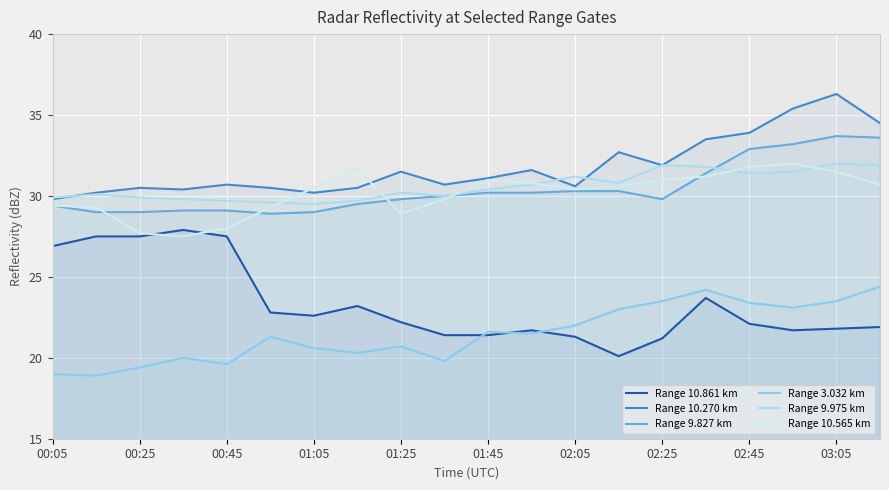

Between 17 and 19, which series saw the biggest shift?

Range 10.565 km